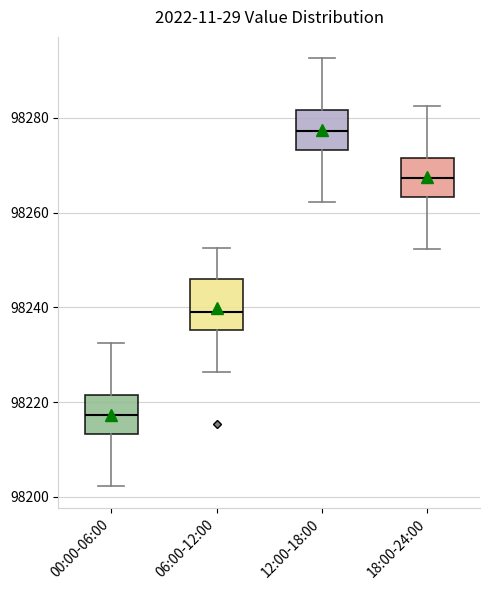

Reading left to right, read every box against the y-axis: the position of its median line, the range the box covers, and the ends of its whiskers. The values are not printed on the chart, so give them approximately, as read against the axis.

00:00-06:00: median 98218, box 98214 to 98222, whiskers 98202 to 98232
06:00-12:00: median 98238, box 98236 to 98246, whiskers 98226 to 98252
12:00-18:00: median 98278, box 98274 to 98282, whiskers 98262 to 98292
18:00-24:00: median 98268, box 98264 to 98272, whiskers 98252 to 98282